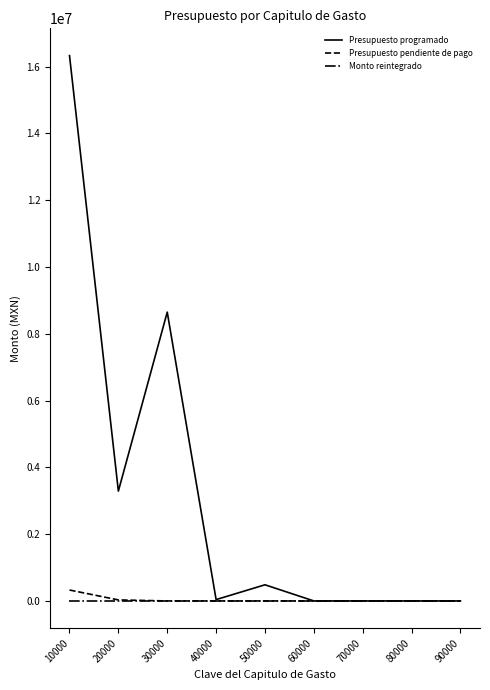

Which series has the largest range (max minus min)?

Presupuesto programado